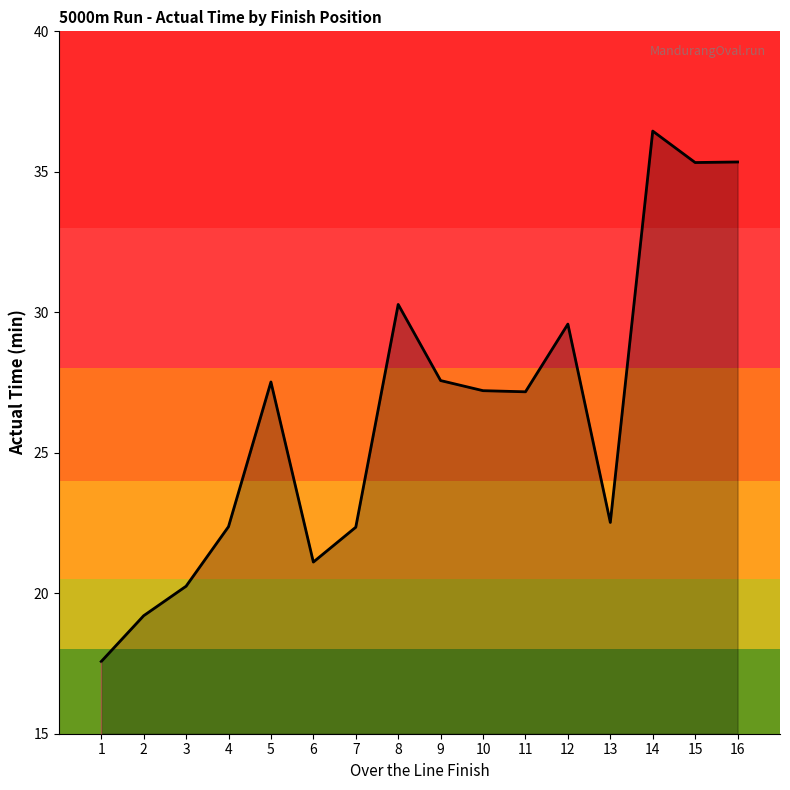

What value does the data have at 16?

35.4